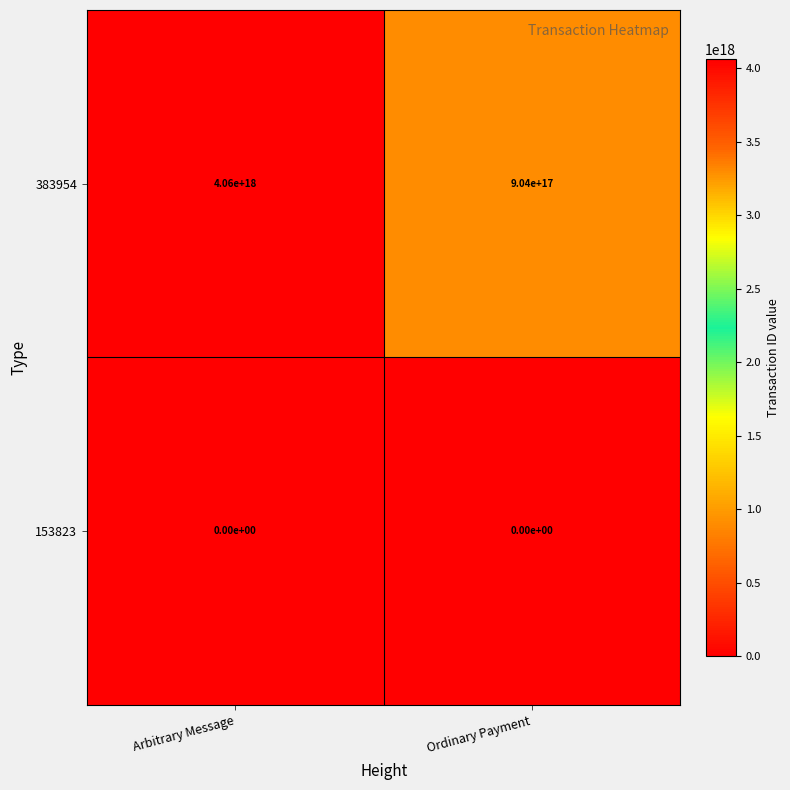

At which label does 383954 reach its minimum?

Ordinary Payment